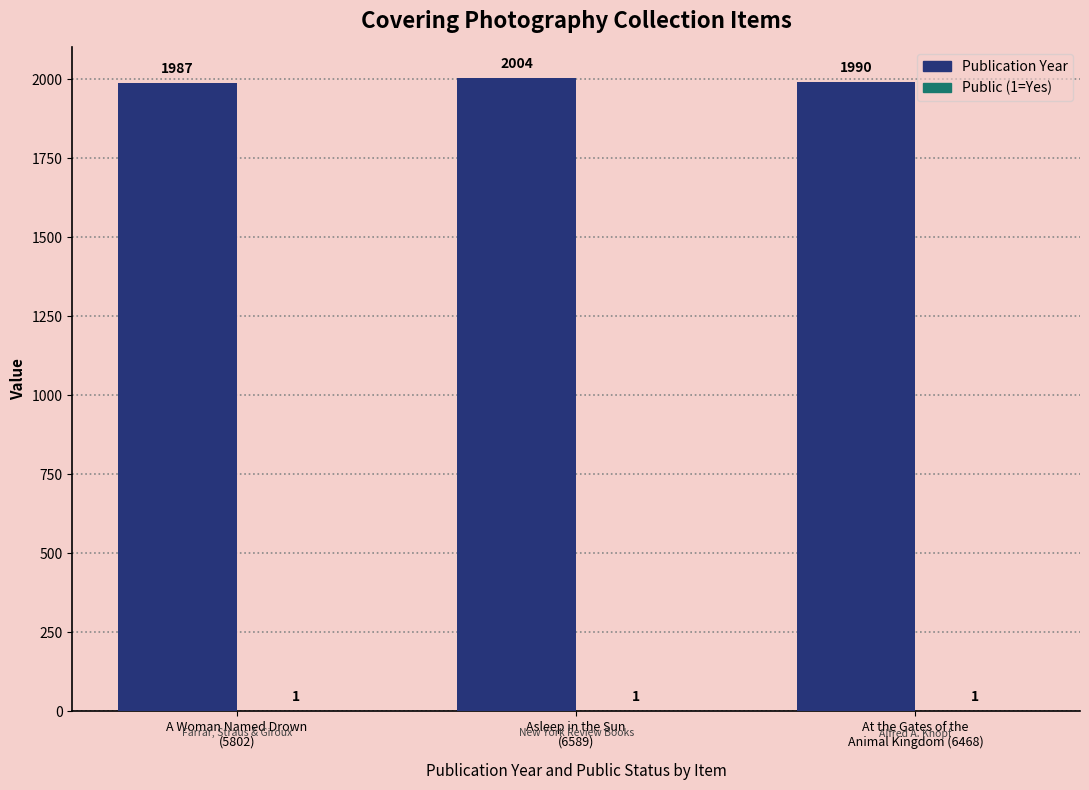

How many groups of bars are there?

3